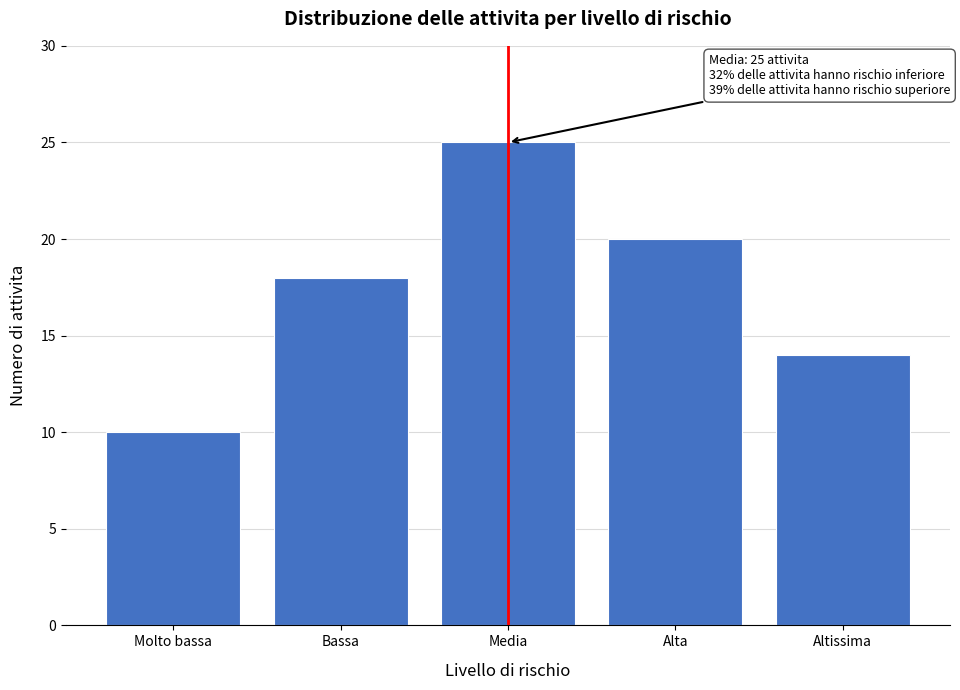

Reading left to right, transcribe all the data shown in this chart.

Molto bassa=10	Bassa=18	Media=25	Alta=20	Altissima=14